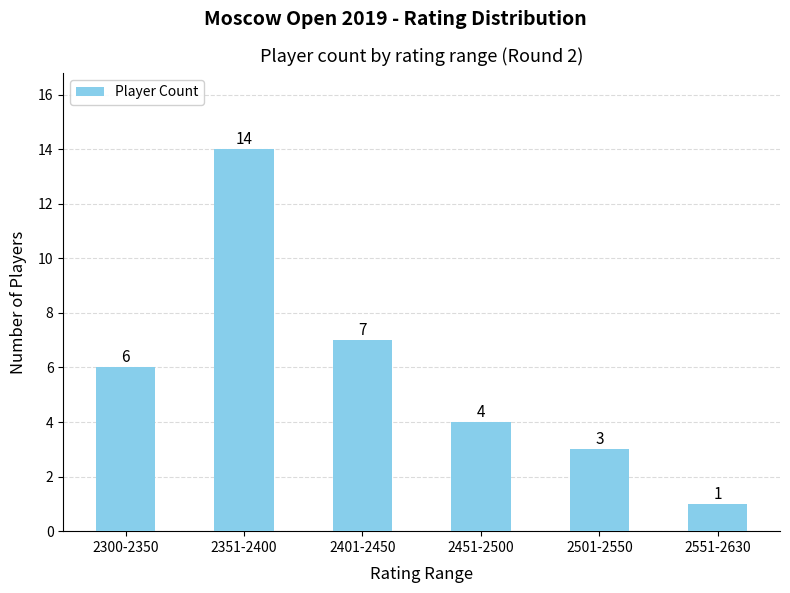

What is the change in value from 2501-2550 to 2551-2630?

-2